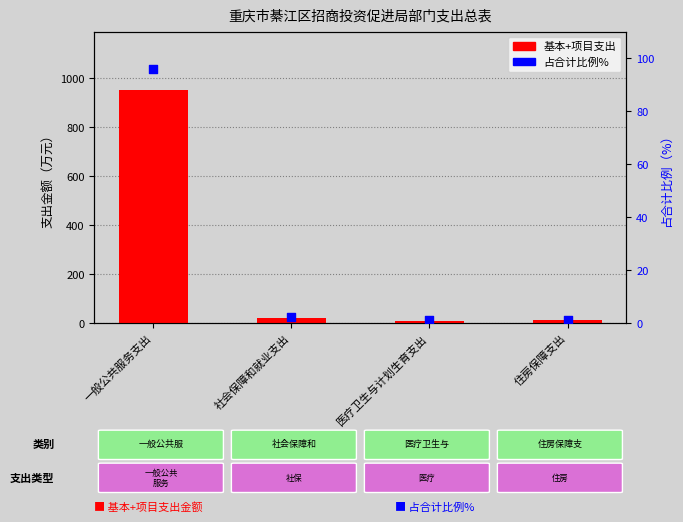

Which series reaches the maximum Y coordinate?

项目支出